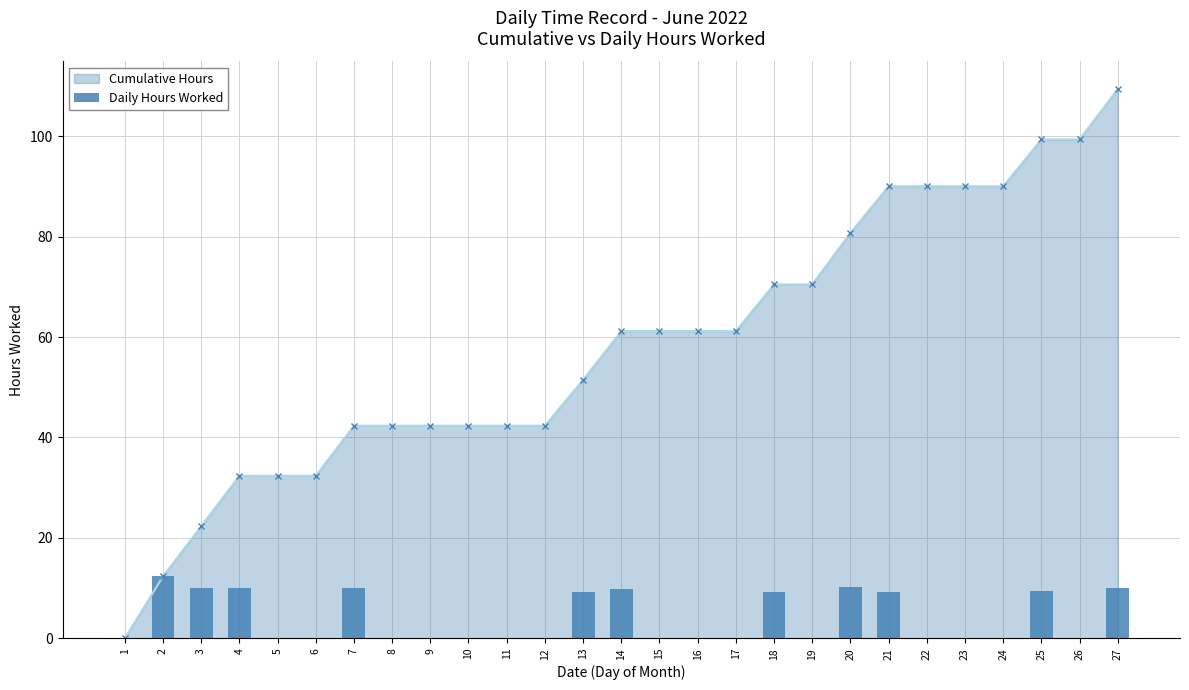

Reading left to right, extract all data points from this chart.

0.0	12.3	10.0	10.1	0.0	0.0	10.0	0.0	0.0	0.0	0.0	0.0	9.1	9.7	0.0	0.0	0.0	9.3	0.0	10.3	9.3	0.0	0.0	0.0	9.3	0.0	10.1